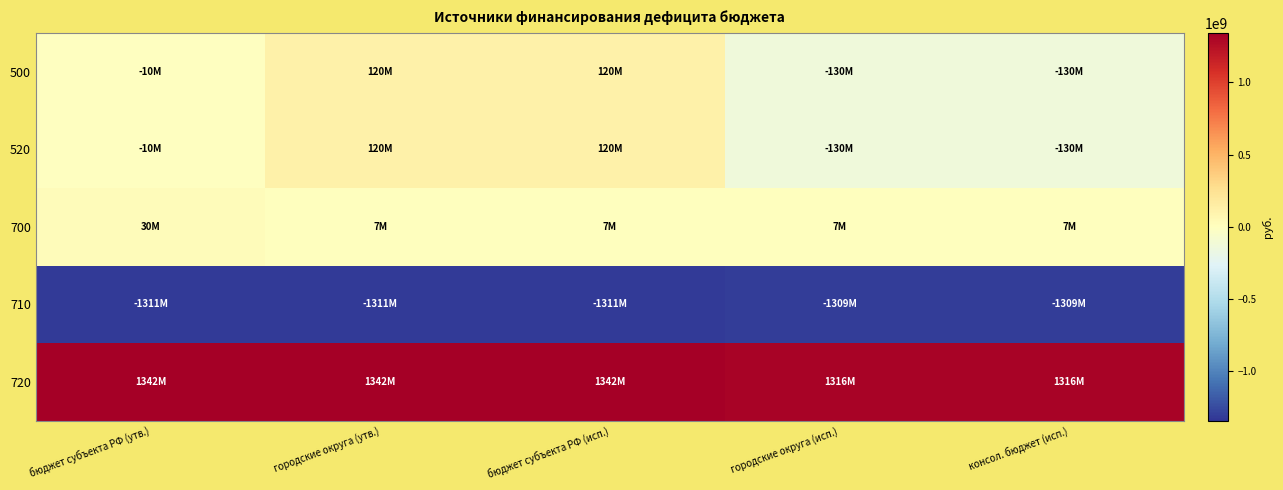

Reading right to left, what are all the values shown in this chart?

500: консол. бюджет (исп.)=-130000000.0	городские округа (исп.)=-130000000.0	бюджет субъекта РФ (исп.)=120000000.0	городские округа (утв.)=120000000.0	бюджет субъекта РФ (утв.)=-10000000.0
520: консол. бюджет (исп.)=-130000000.0	городские округа (исп.)=-130000000.0	бюджет субъекта РФ (исп.)=120000000.0	городские округа (утв.)=120000000.0	бюджет субъекта РФ (утв.)=-10000000.0
700: консол. бюджет (исп.)=6882216.8	городские округа (исп.)=6882216.8	бюджет субъекта РФ (исп.)=6882216.8	городские округа (утв.)=6882216.8	бюджет субъекта РФ (утв.)=30342821.6
710: консол. бюджет (исп.)=-1309343215.7	городские округа (исп.)=-1309343215.7	бюджет субъекта РФ (исп.)=-1311163954.3	городские округа (утв.)=-1311163954.3	бюджет субъекта РФ (утв.)=-1311163954.3
720: консол. бюджет (исп.)=1316225432.5	городские округа (исп.)=1316225432.5	бюджет субъекта РФ (исп.)=1341506775.9	городские округа (утв.)=1341506775.9	бюджет субъекта РФ (утв.)=1341506775.9